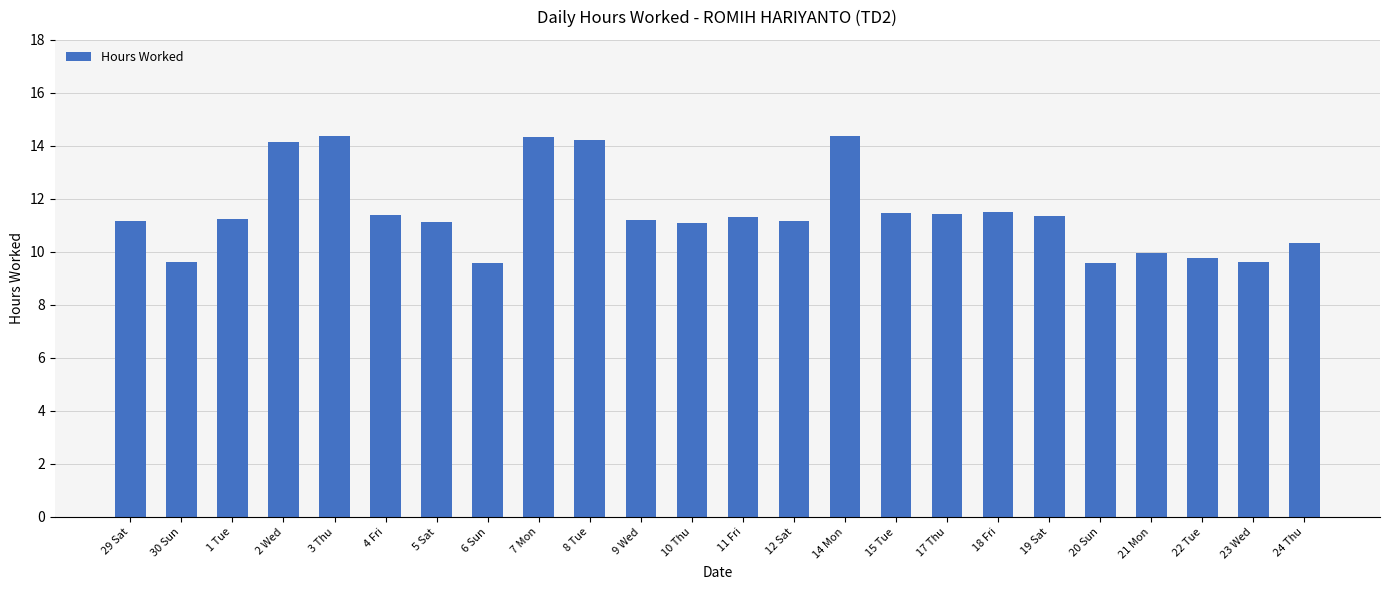

What is the ratio of the value at 30 Sun to the value at 15 Tue?

0.8